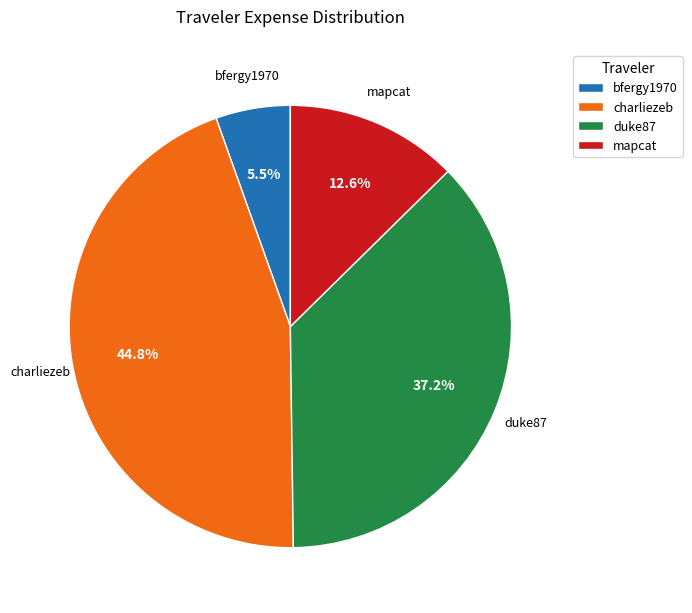

What percentage is NOT represented by mapcat?

87.4%